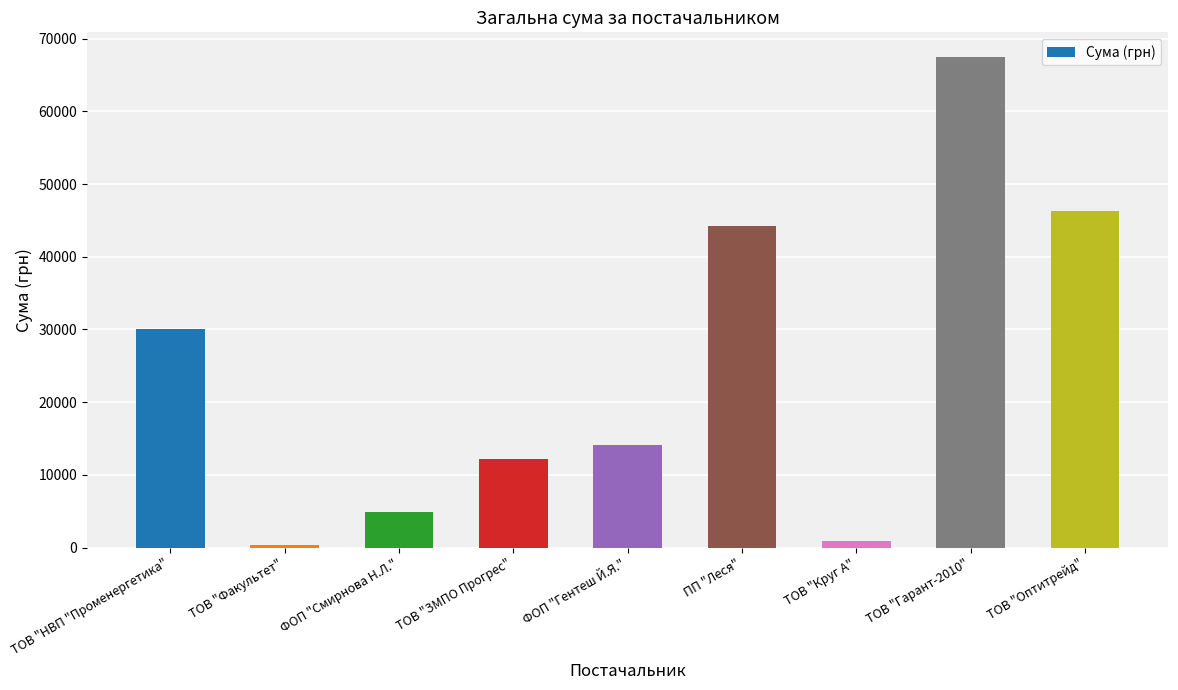

What is the change in value from ТОВ "ЗМПО Прогрес" to ФОП "Гентеш Й.Я."?

+2011.3